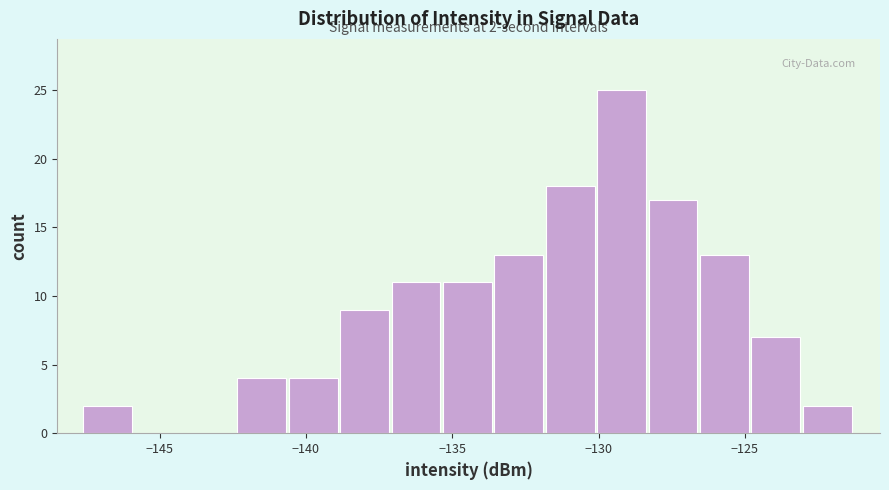

Read against the x-axis, roughly where is the centre of the tallest bar?

-129.0